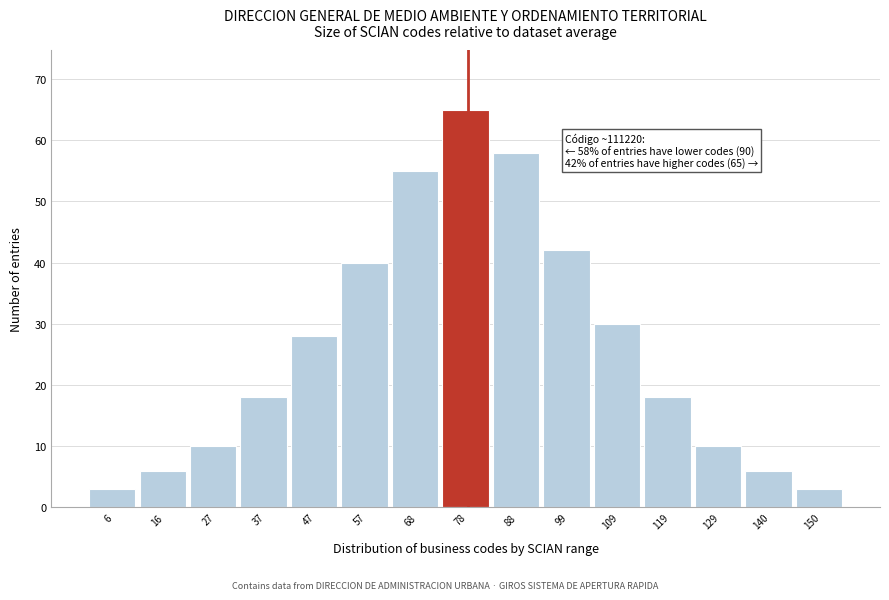

Which range on the x-axis has the tallest bar?

72 to 84